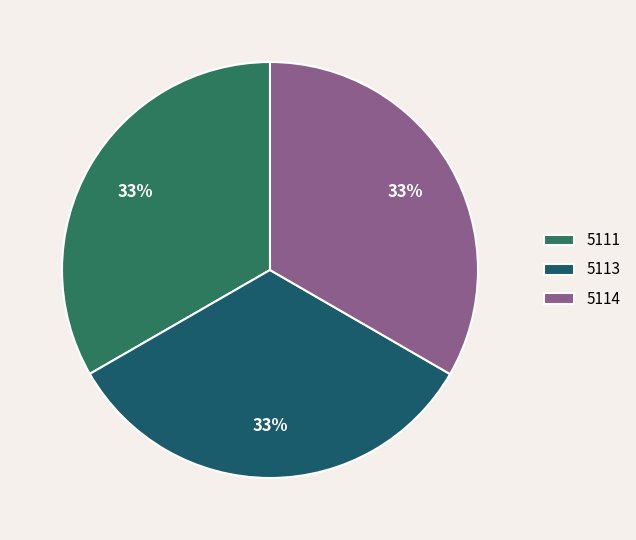

True or false: 5113 accounts for 33% of the total.

True